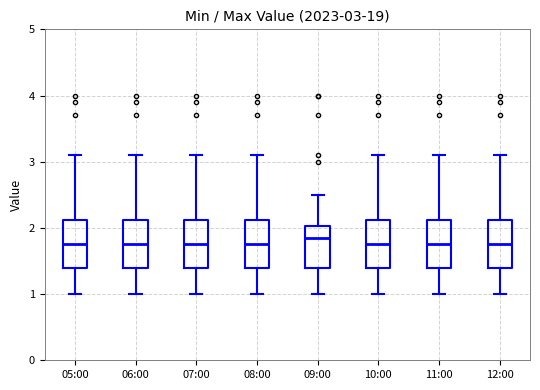

Which box's median line is the highest?

09:00